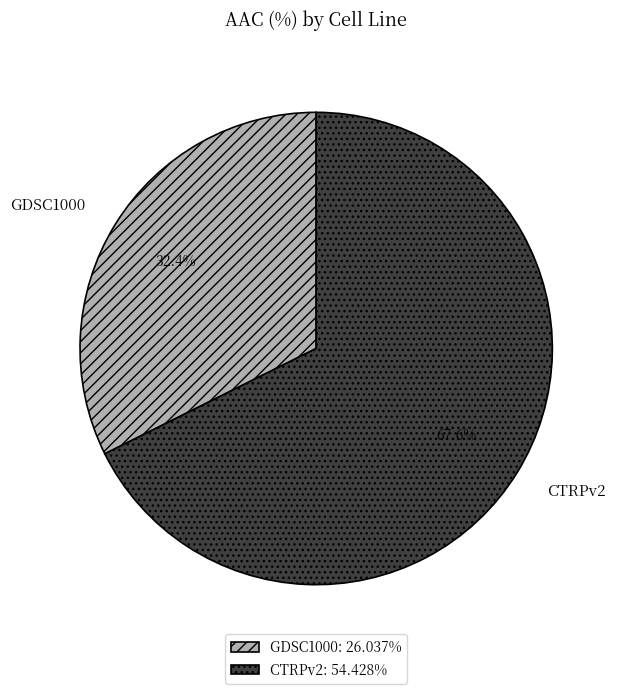

Combined, do GDSC1000 and CTRPv2 account for over 50%?

Yes